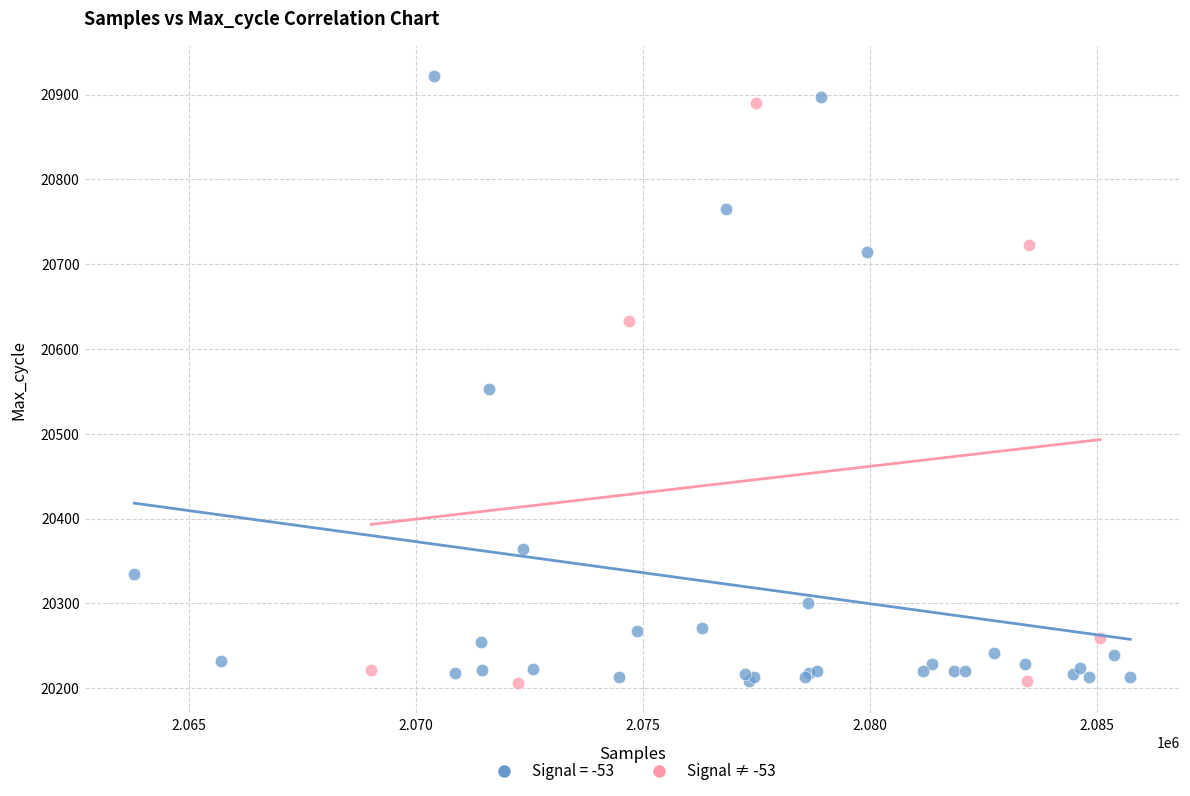

Which series contains the highest Y value?

Signal = -53